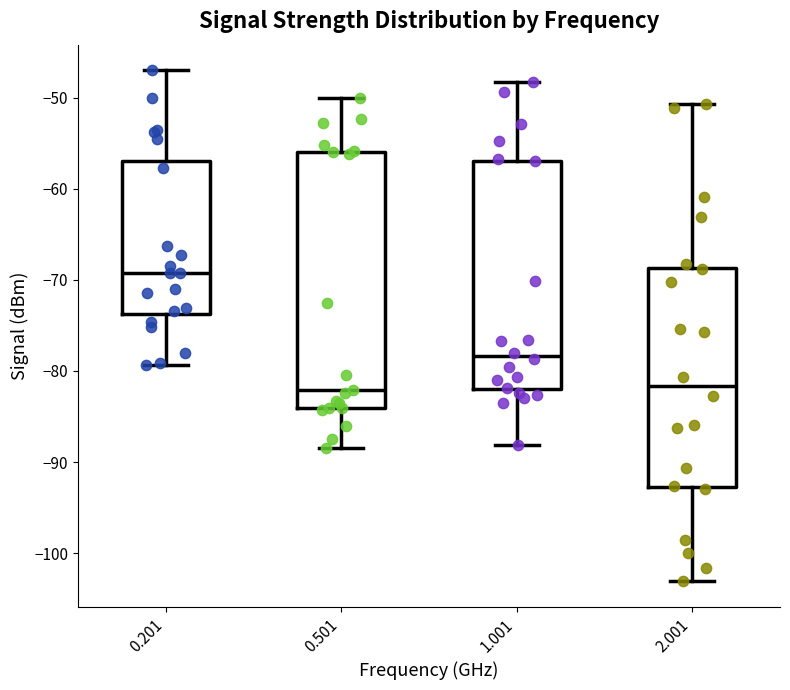

Comparing the boxes themselves (not the whiskers), which one is the tallest?

0.501